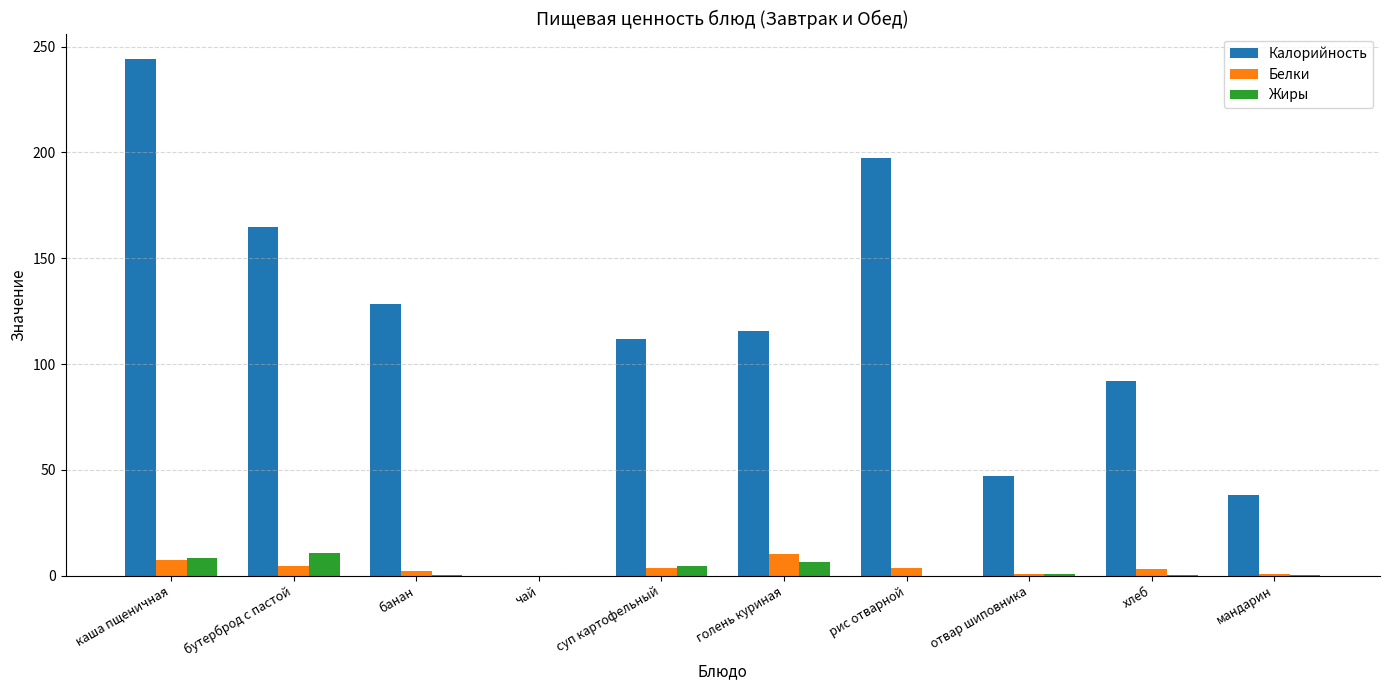

How many groups of bars are there?

10